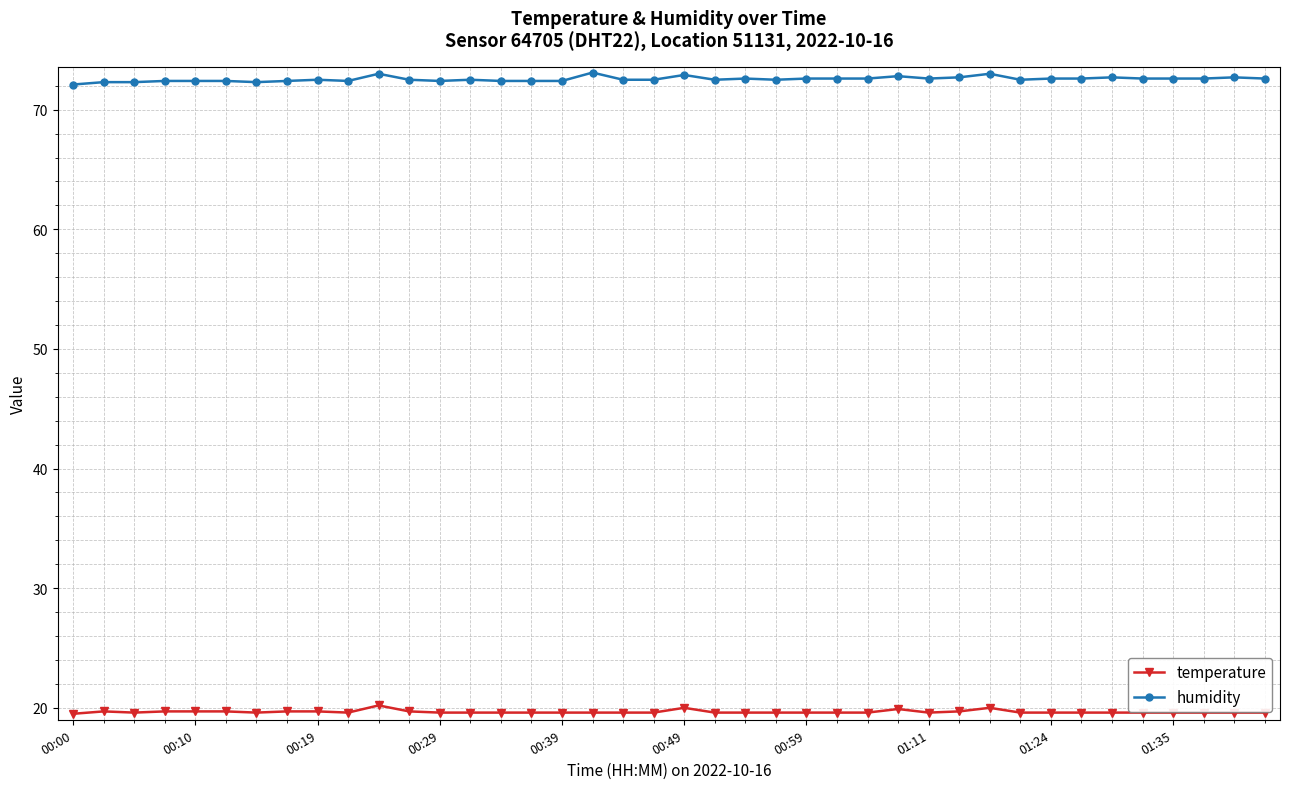

At how many categories does at least one series exceed 27?

40